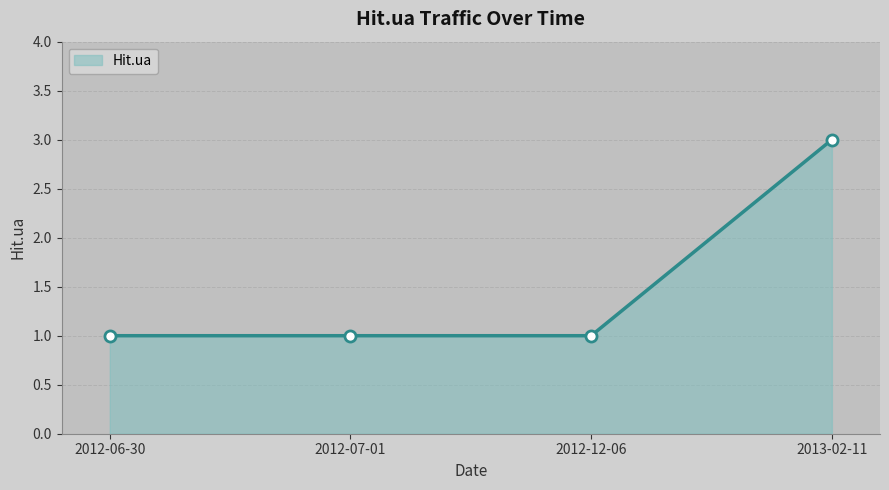

What is the difference between the maximum and minimum values?

2